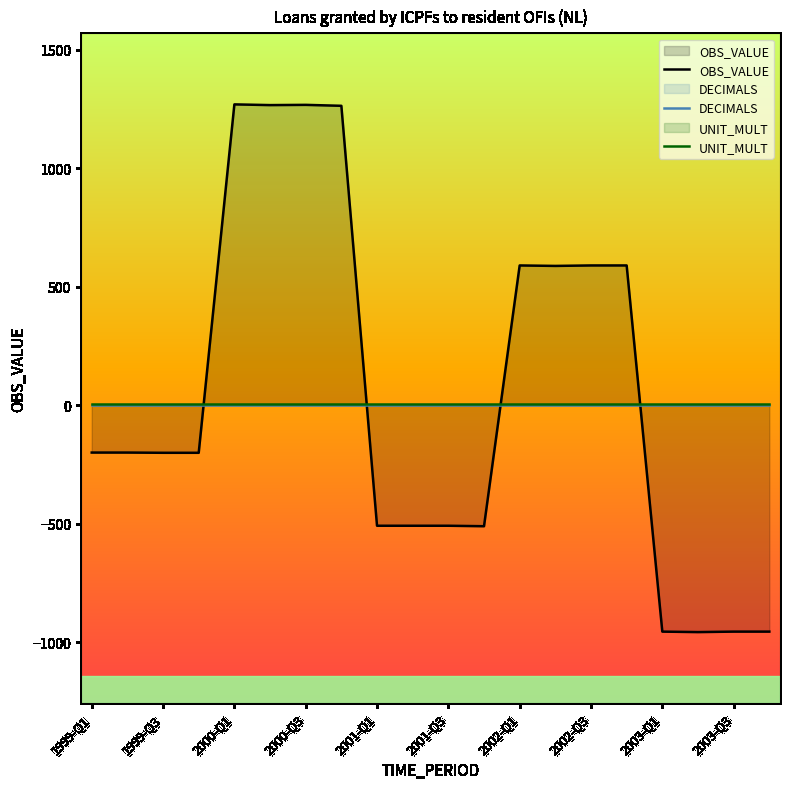

Where is OBS_VALUE nearest to the value 156?

1999-Q1